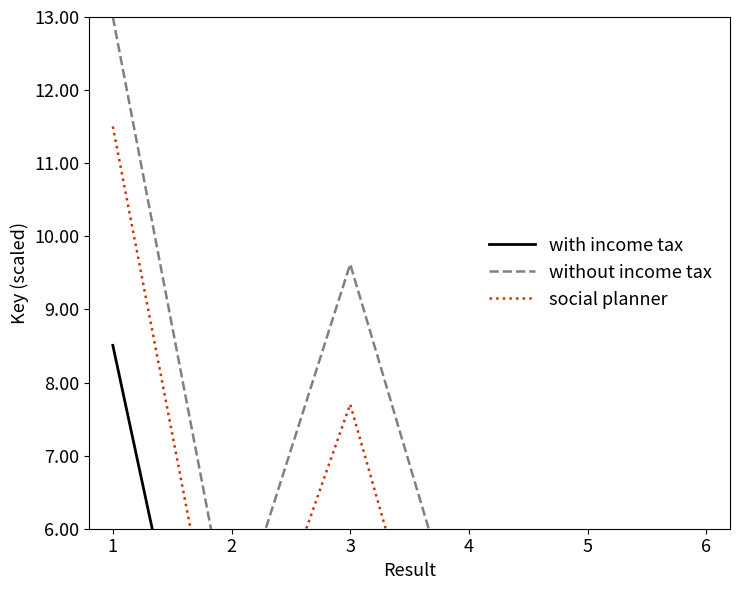

How many data points in without income tax are above 4?

5